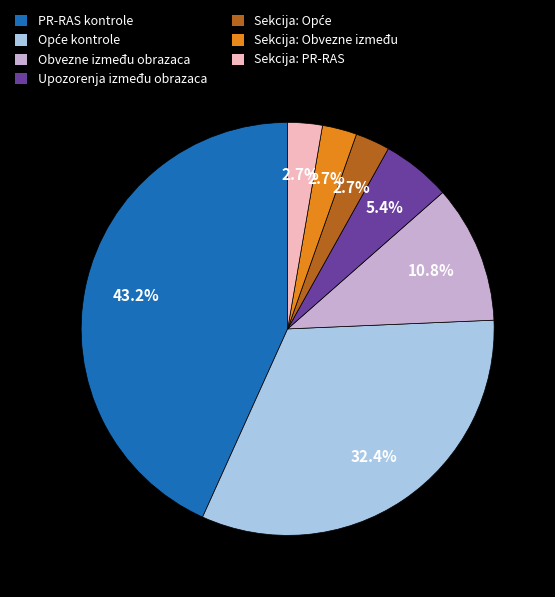

What is the ratio of the value at PR-RAS kontrole to the value at Upozorenja između obrazaca?

8.0